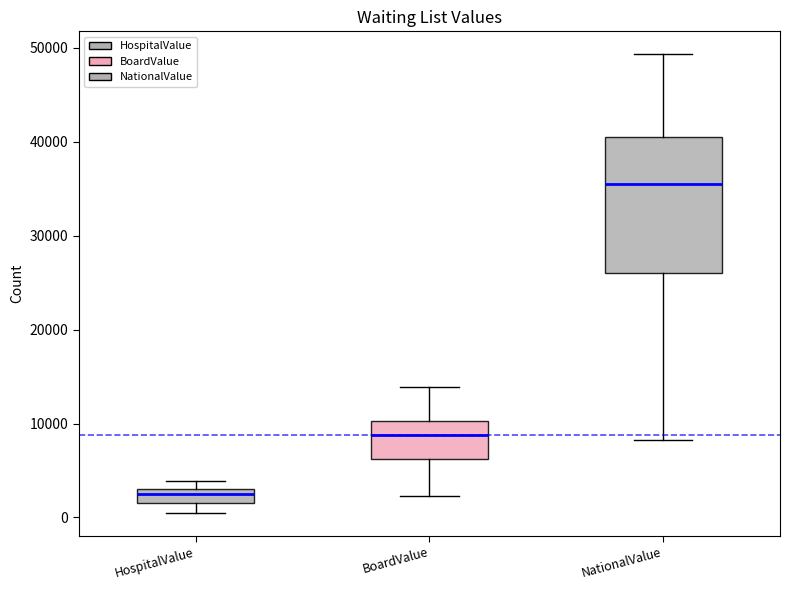

Reading left to right, transcribe this box plot: for each box, give where its median line is, the range the box spans, and where its two whiskers end, as read against the y-axis. The values are not printed on the chart, so give them approximately, as read against the axis.

HospitalValue: median 3000 (inside the box), box 2000 to 3000, whiskers 0 to 4000
BoardValue: median 9000, box 6000 to 10000, whiskers 2000 to 14000
NationalValue: median 35000, box 26000 to 40000, whiskers 8000 to 49000